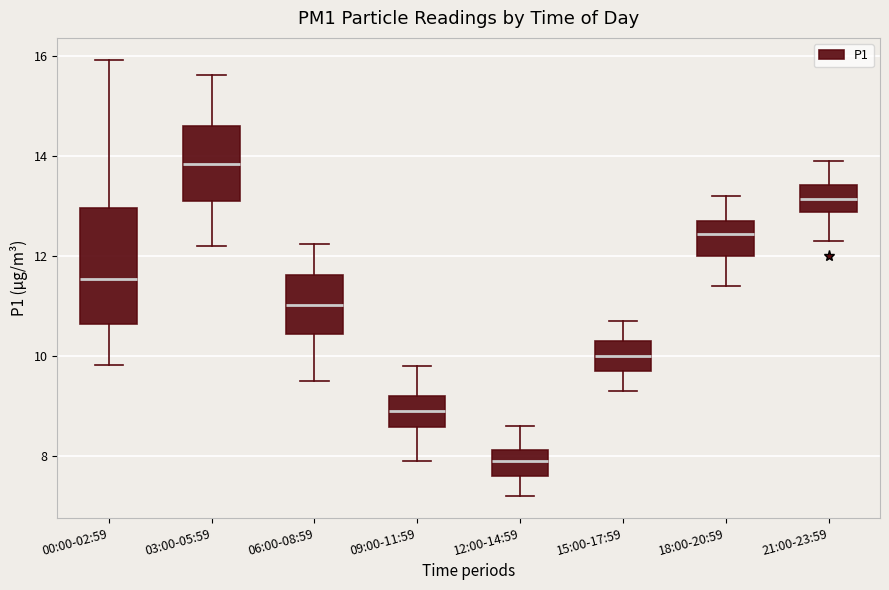

Which box's median line is the lowest?

12:00-14:59